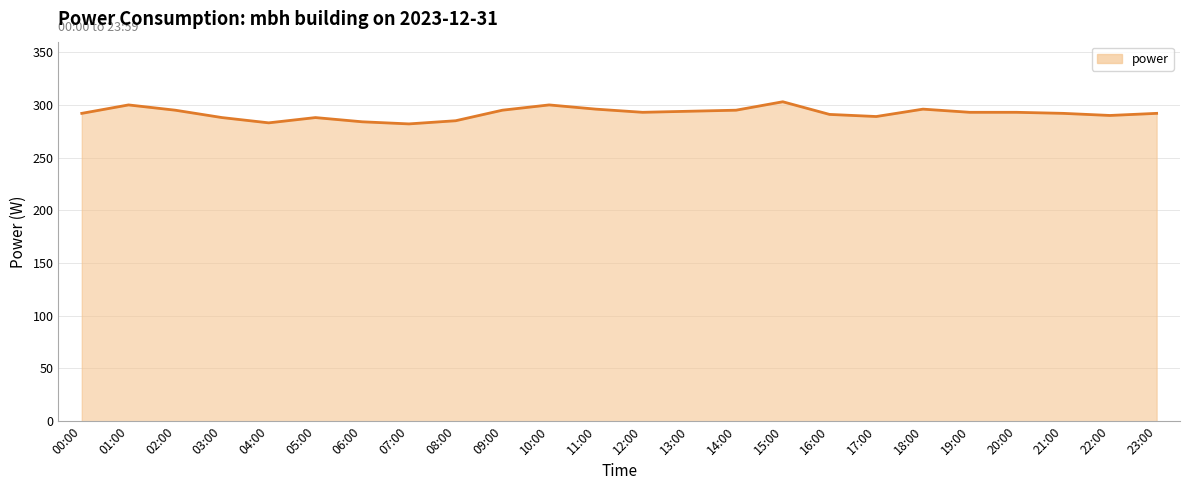

True or false: the data shows 403 at 13:00.

False